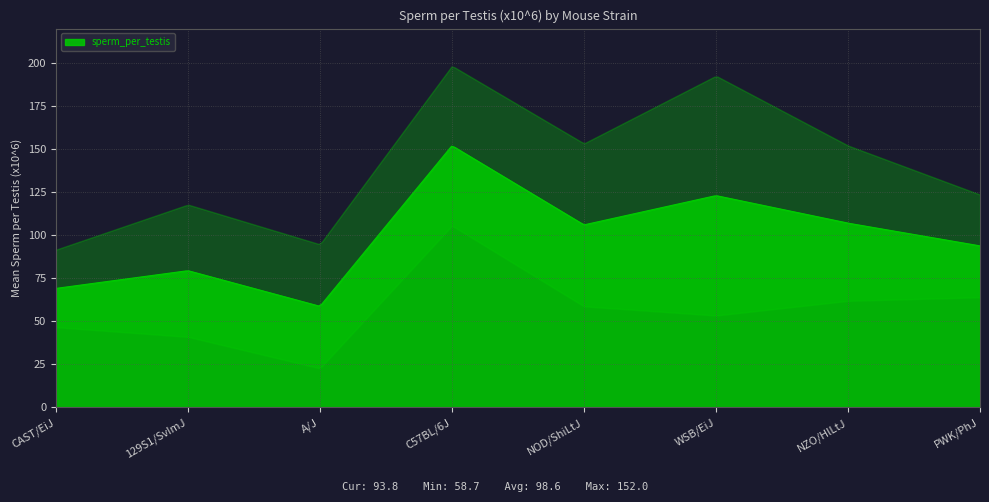

How many lines are shown in the chart?

1